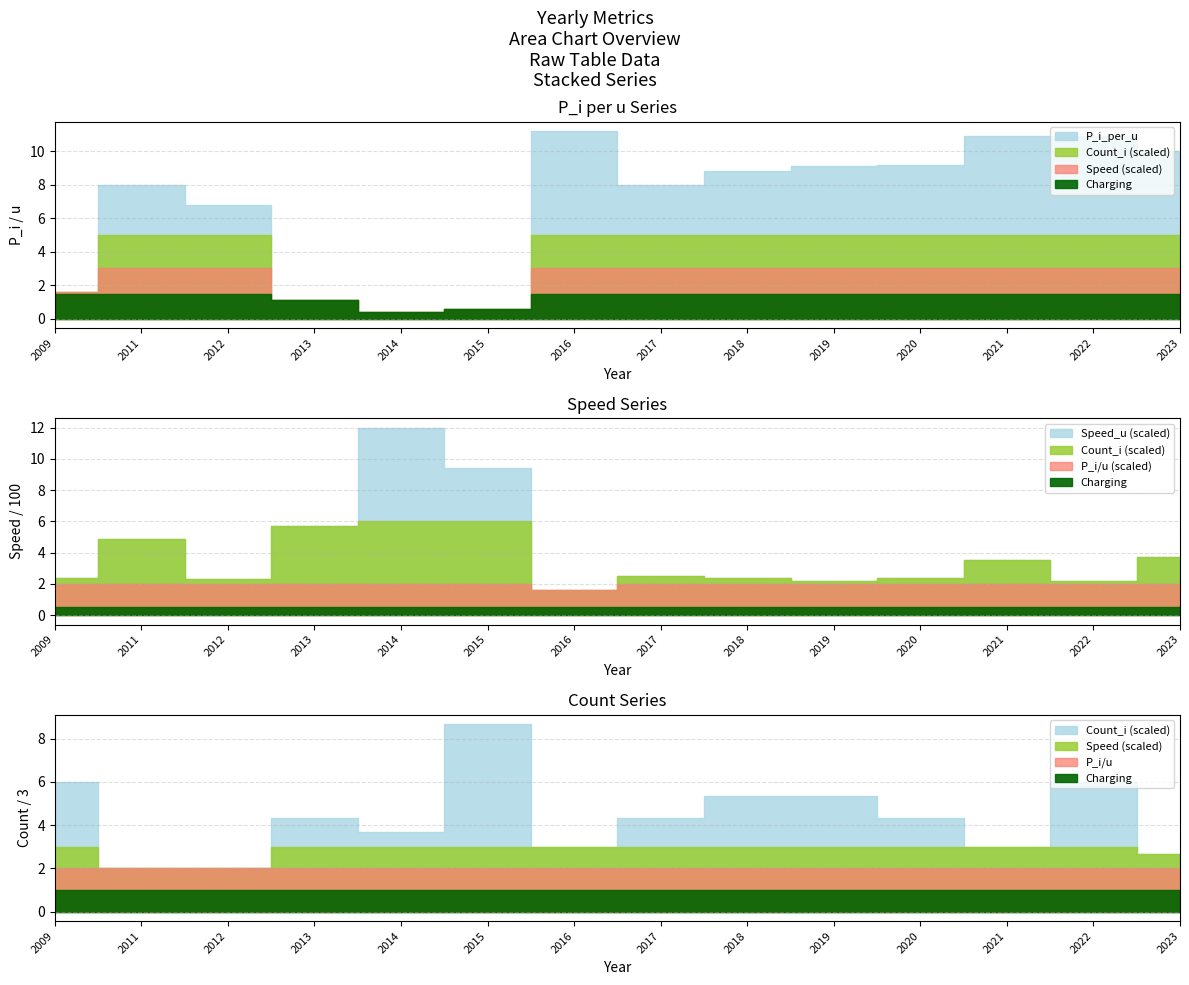

Is it true that Count_i equals 1.8 at 2023?

False